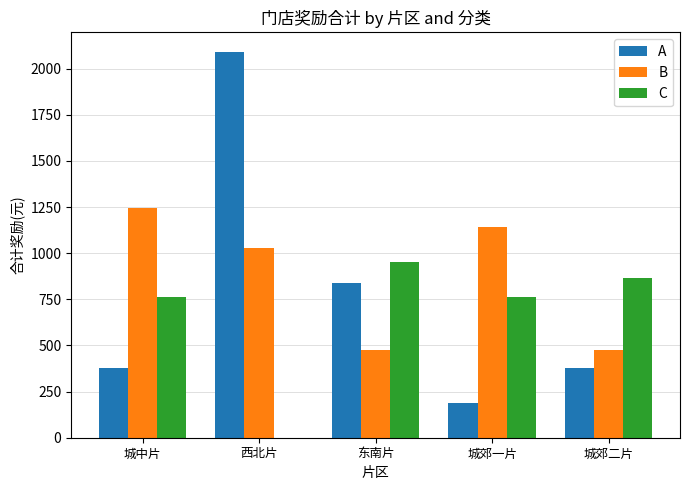

Are the bars grouped side by side (vs. stacked)?

Yes